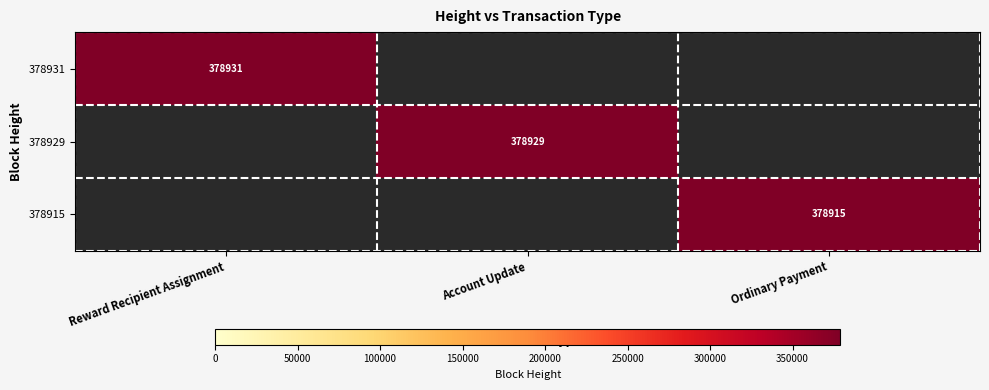

True or false: 378915 has a value of 163744 at Ordinary Payment.

False